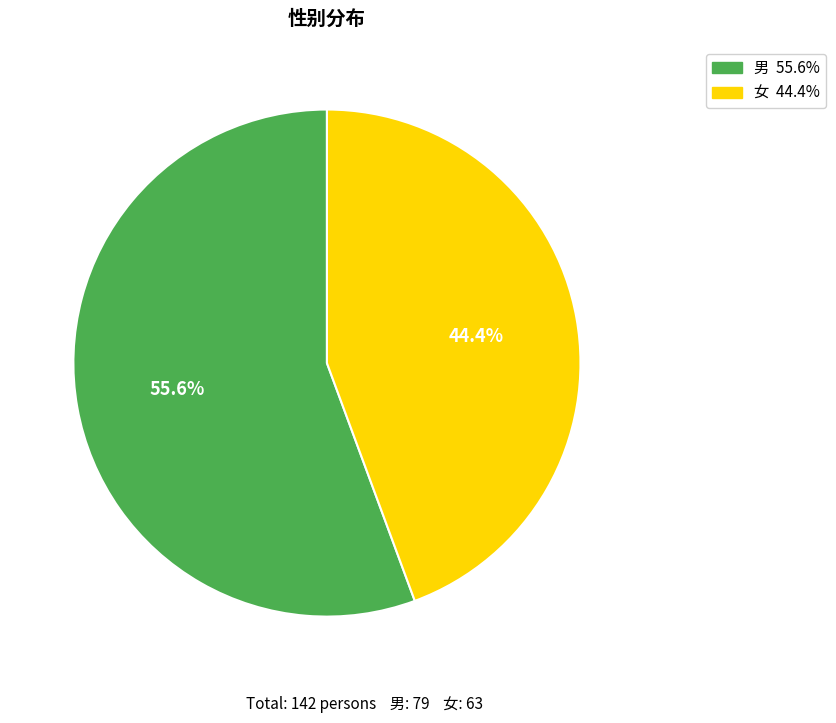

Between 女 and 男, which is larger?

男